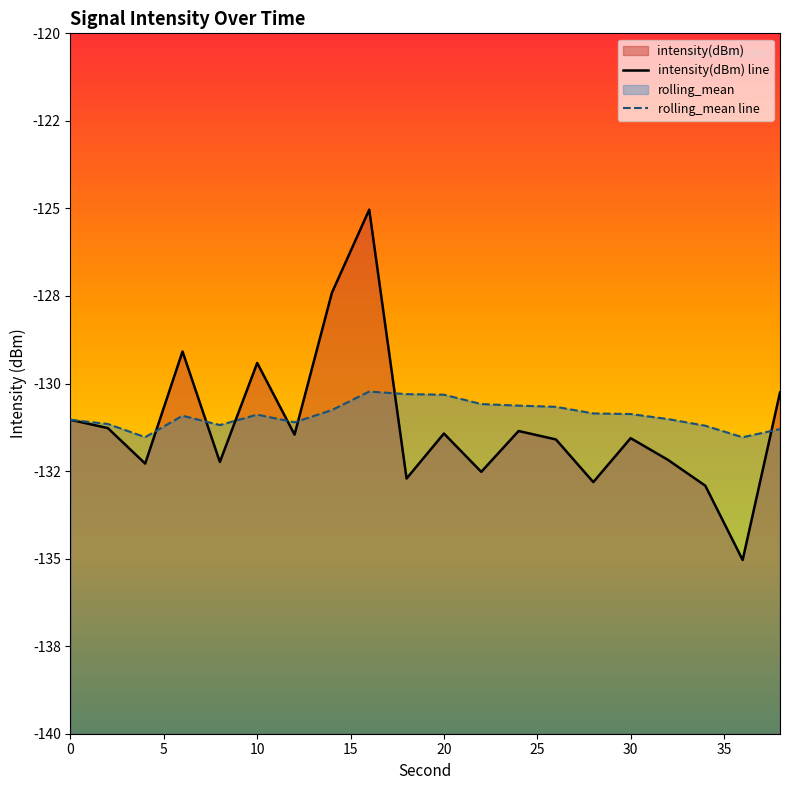

True or false: rolling_mean has a value of -59.3 at 0.

False